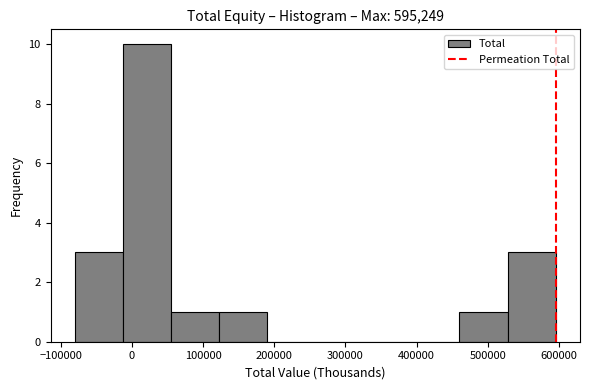

Which range on the x-axis has the tallest bar?

-10000 to 50000